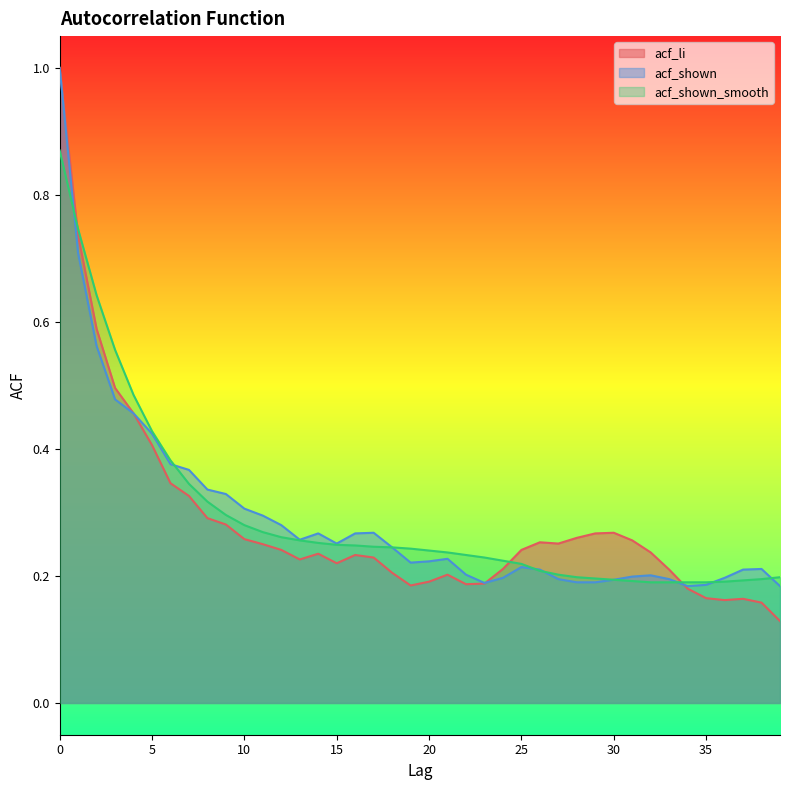

The acf_shown series shows 0.3 at 22. True or false?

False